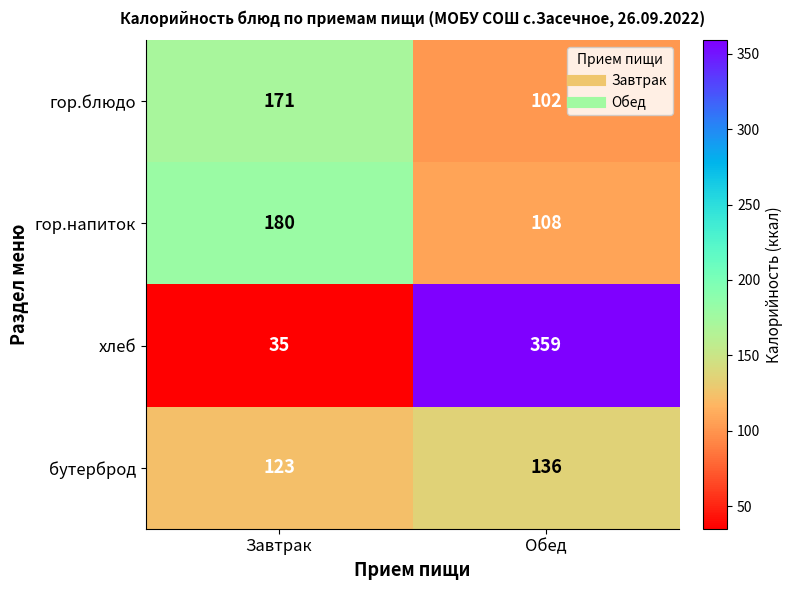

Rank the series by their maximum value, from lowest to highest.

бутерброд, гор.блюдо, гор.напиток, хлеб